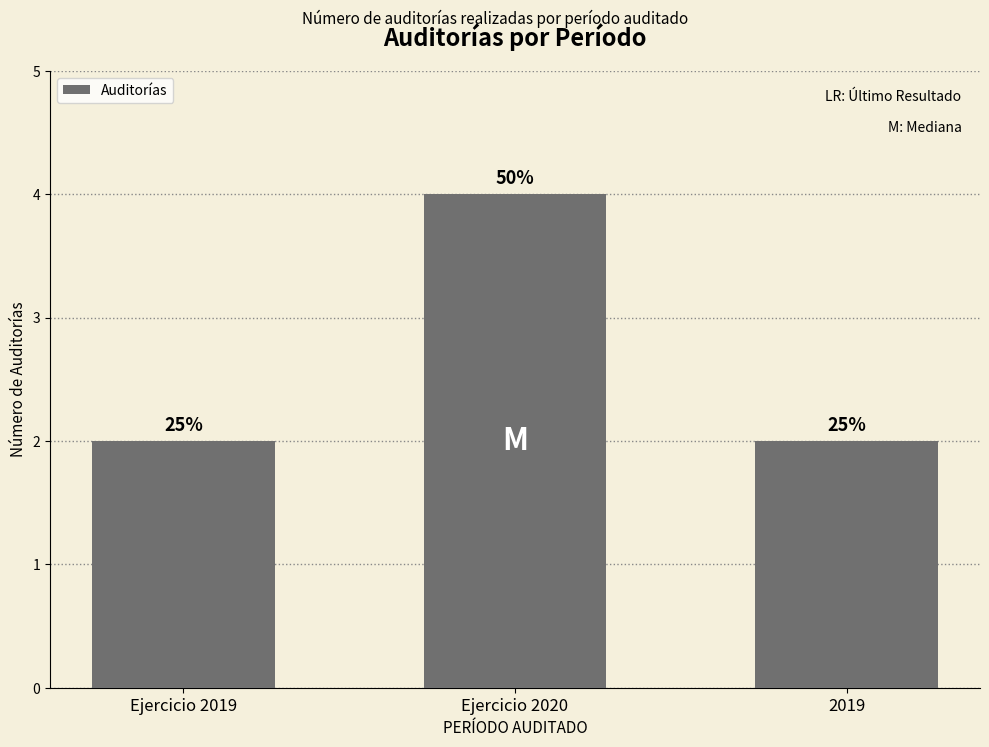

Is it true that the value at Ejercicio 2019 is 1?

False